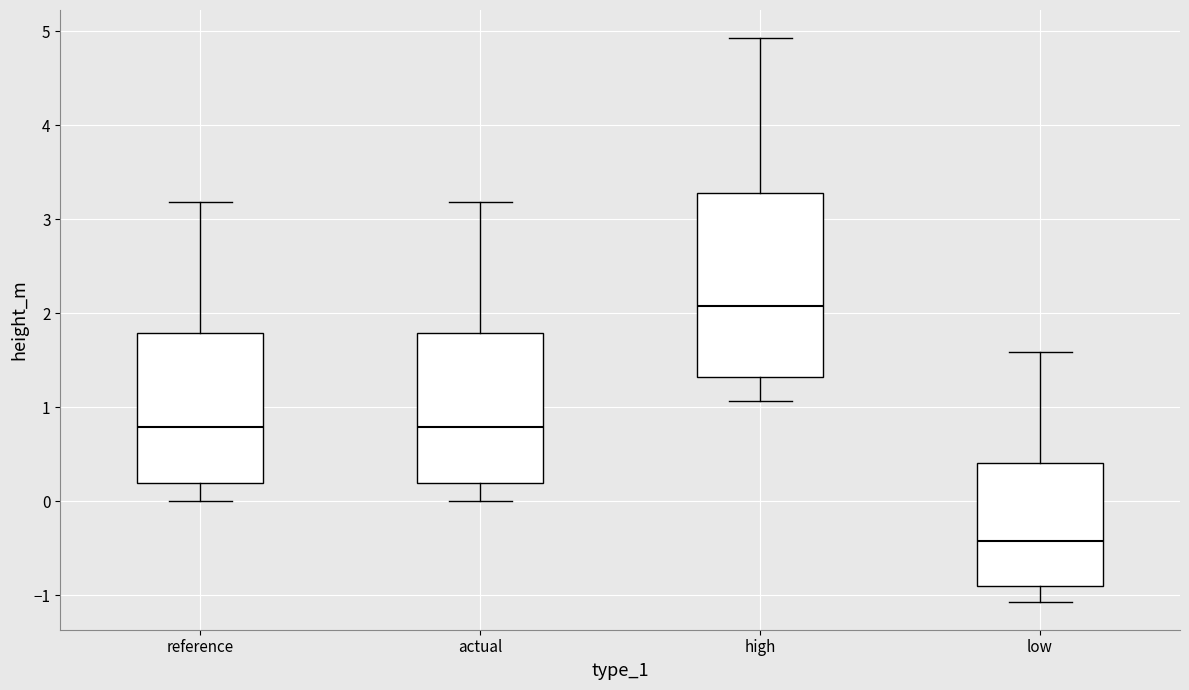

Reading left to right, read every box against the y-axis: the position of its median line, the range the box covers, and the ends of its whiskers. The values are not printed on the chart, so give them approximately, as read against the axis.

reference: median 0.8, box 0.2 to 1.8, whiskers 0.0 to 3.2
actual: median 0.8, box 0.2 to 1.8, whiskers 0.0 to 3.2
high: median 2.1, box 1.3 to 3.3, whiskers 1.1 to 4.9
low: median -0.4, box -0.9 to 0.4, whiskers -1.1 to 1.6